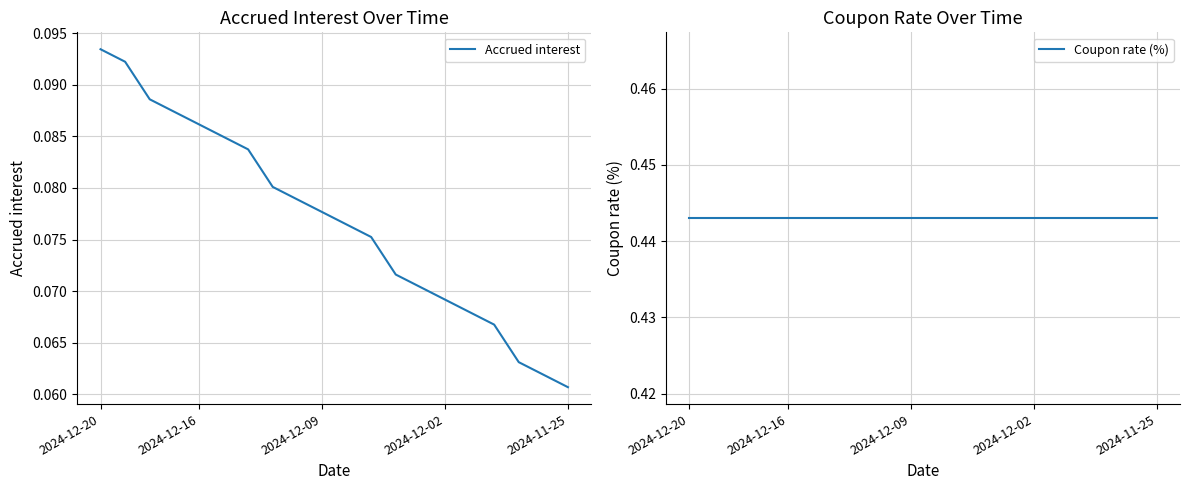

At which label is Accrued interest closest to 0?

2024-11-25